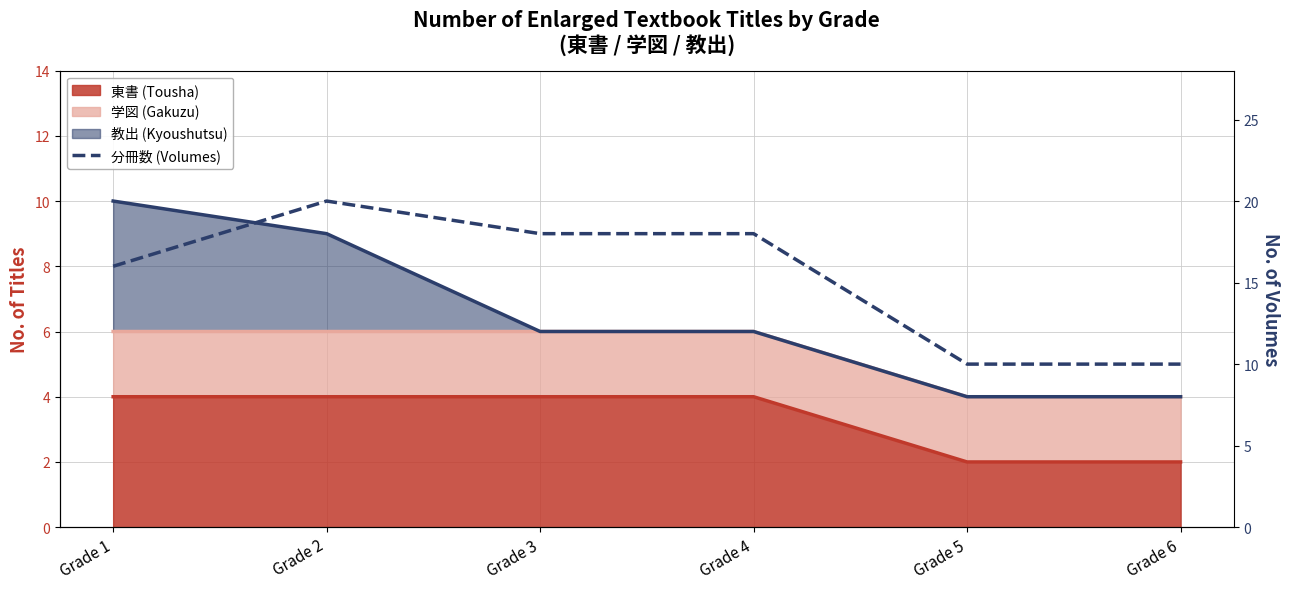

What is the greatest value displayed?

20